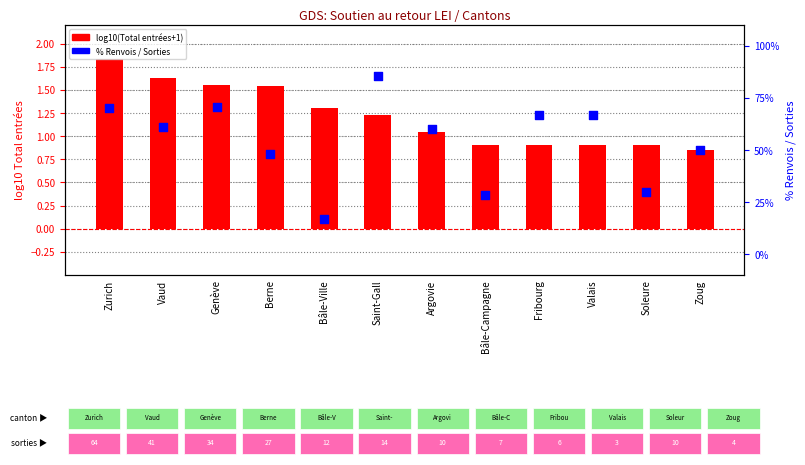

What are all the series names shown in the legend?

log10(Total entrées+1), % renvois / sorties